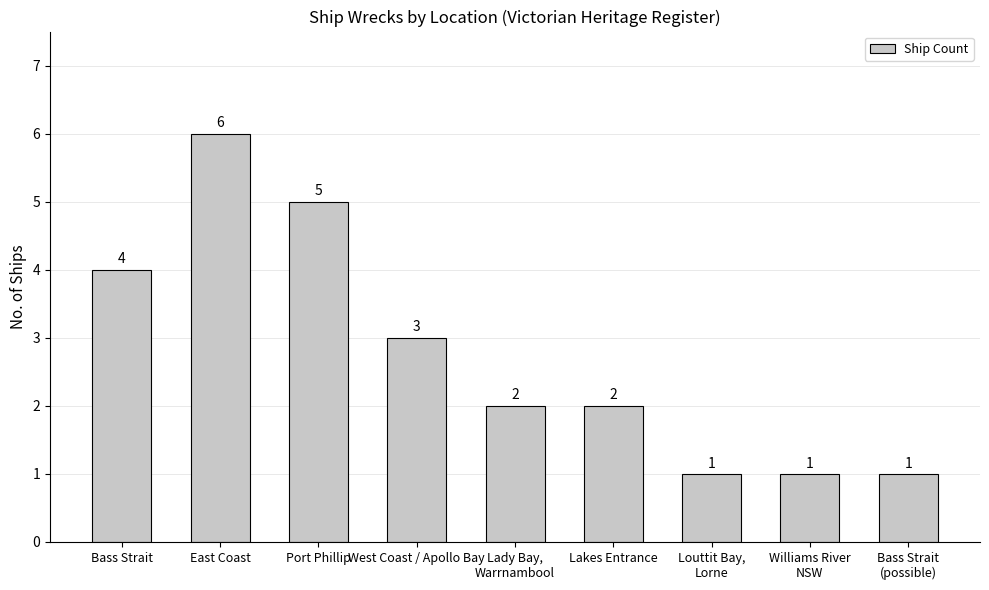

What position from the left is Port Phillip?

3